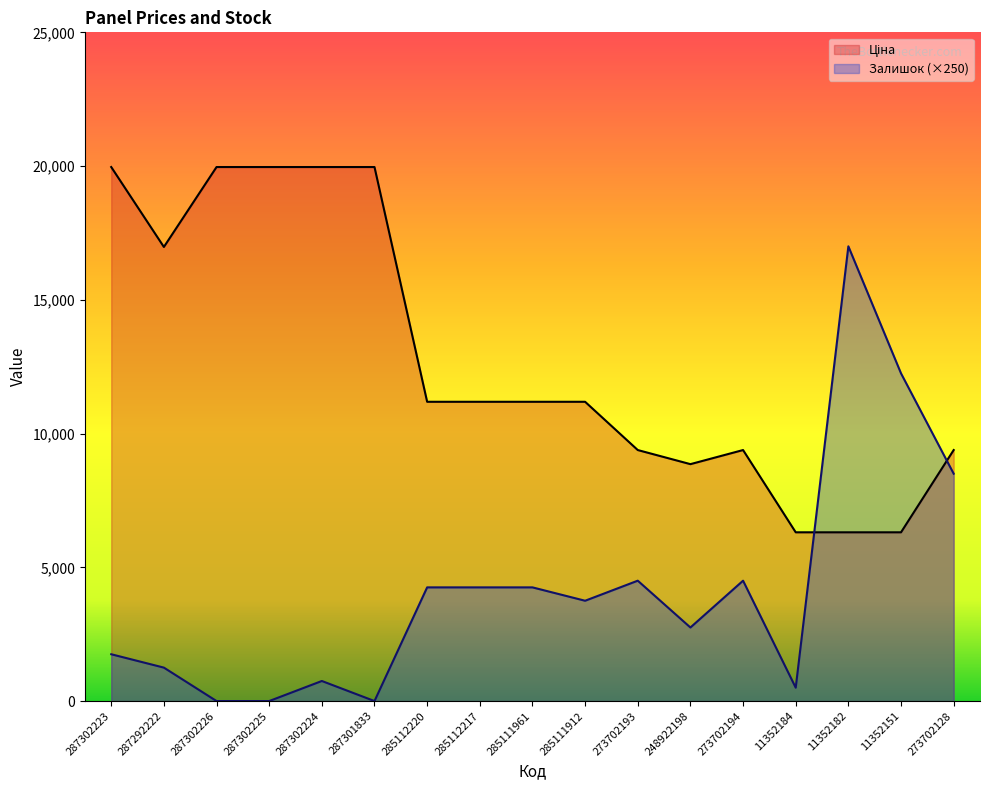

True or false: Залишок has a value of 12250.0 at 11352151.

True